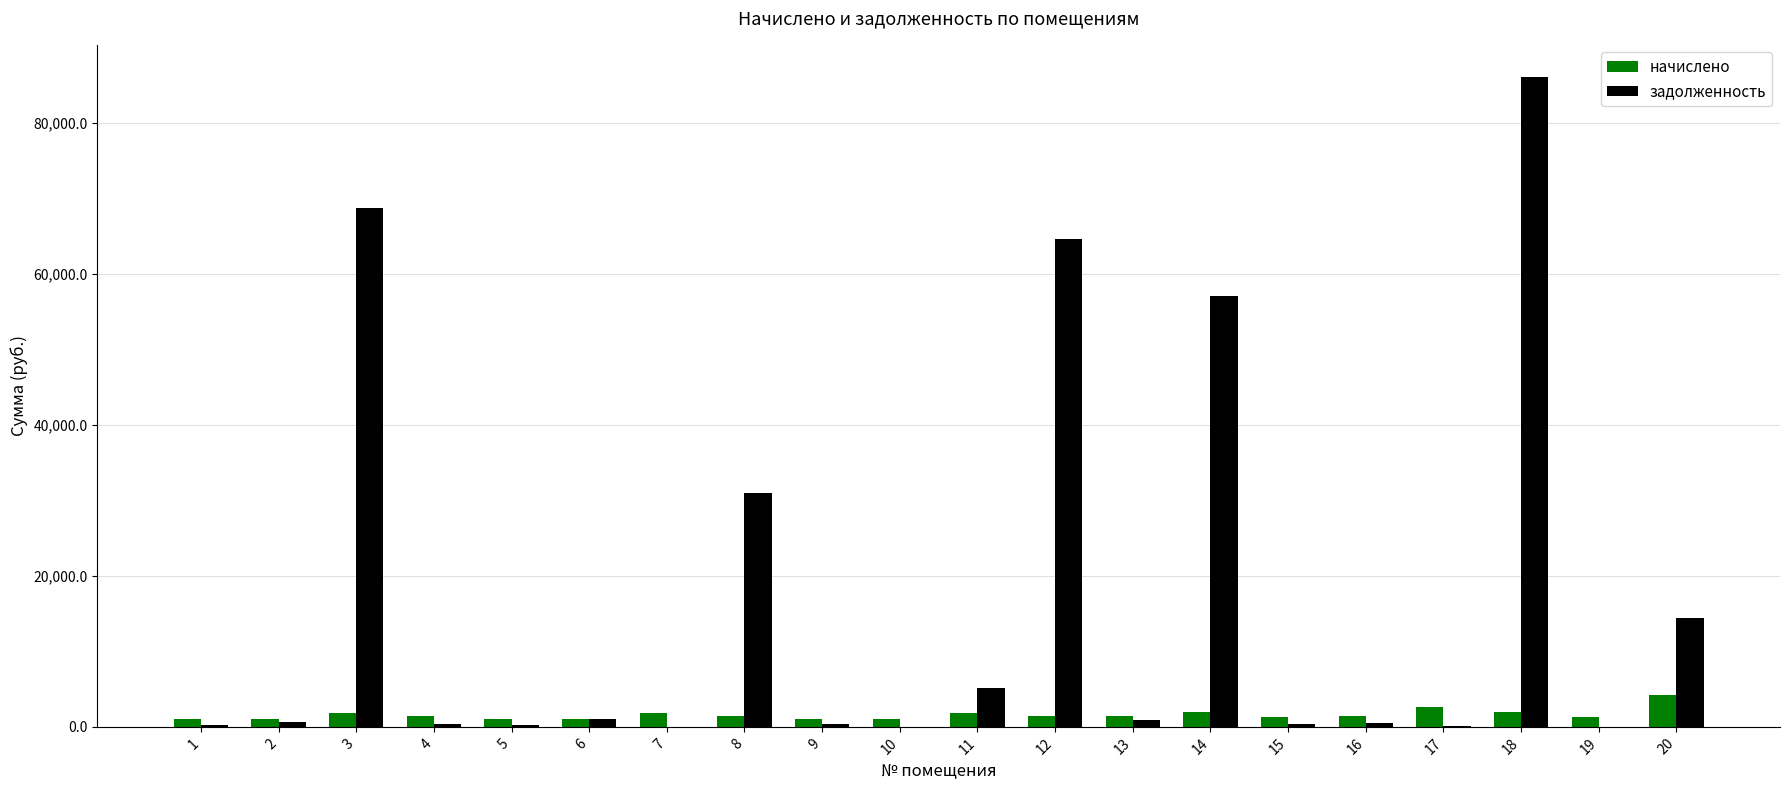

Which series has the largest total across all categories?

задолженность